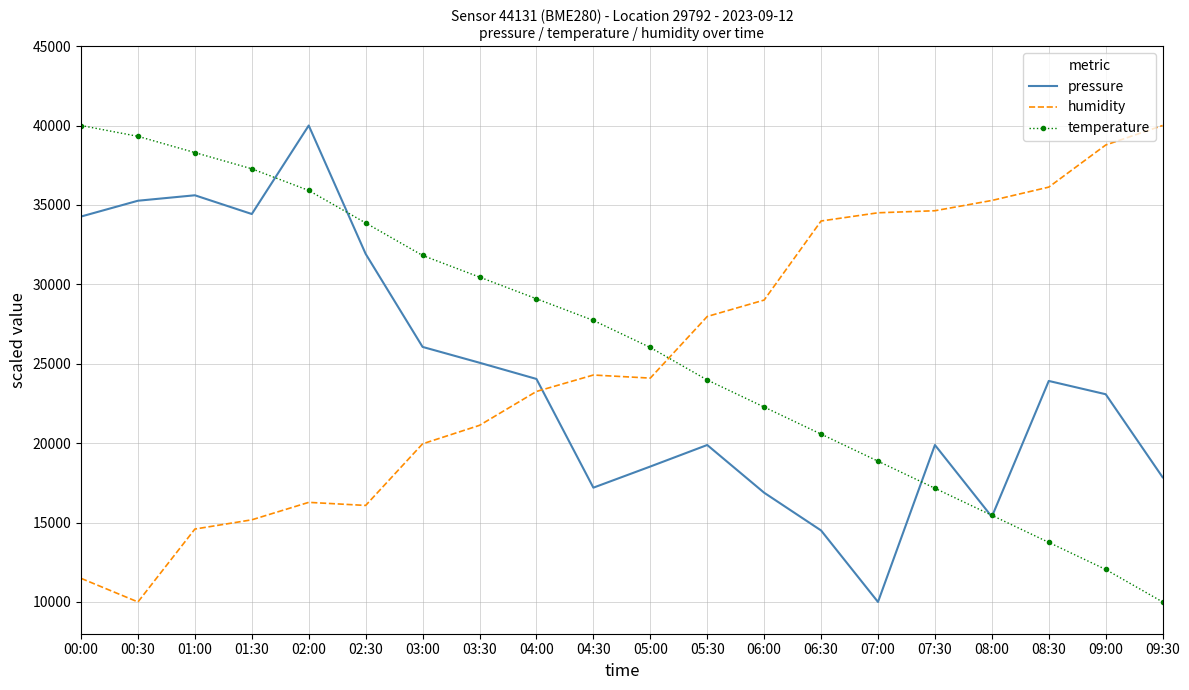

At 06:00, list the series in order from largest to smallest.

humidity, temperature, pressure